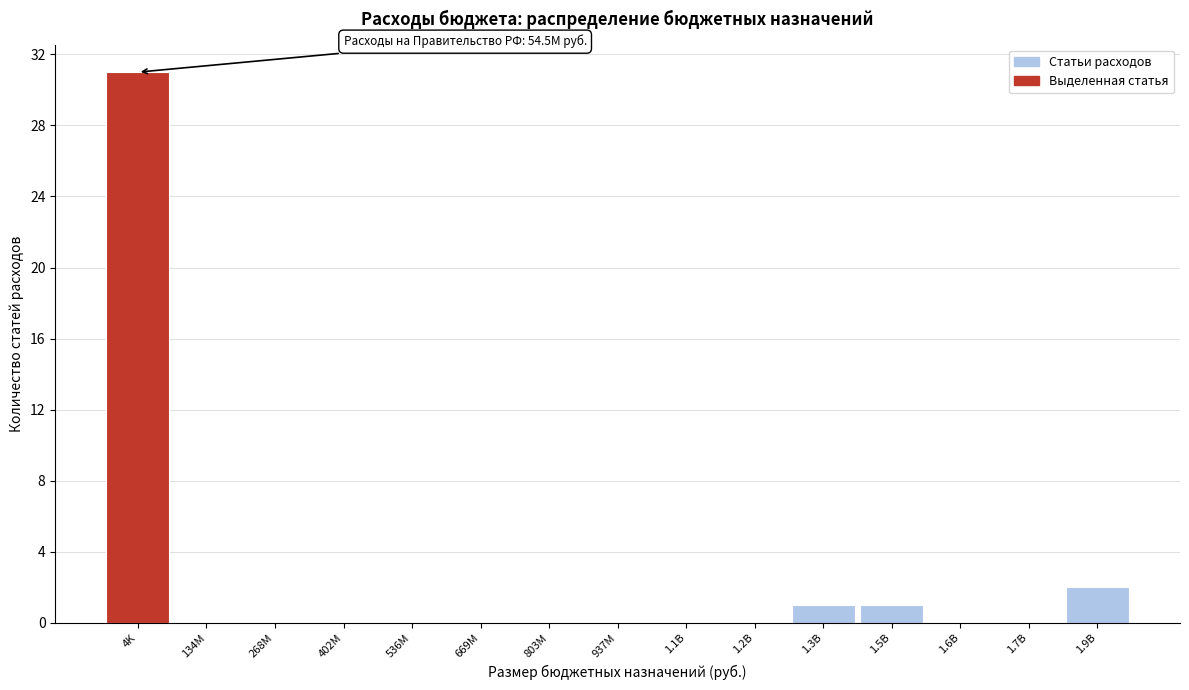

Reading left to right, what are all the values shown in this chart?

4K=31	134M=0	268M=0	402M=0	536M=0	669M=0	803M=0	937M=0	1.1B=0	1.2B=0	1.3B=1	1.5B=1	1.6B=0	1.7B=0	1.9B=2